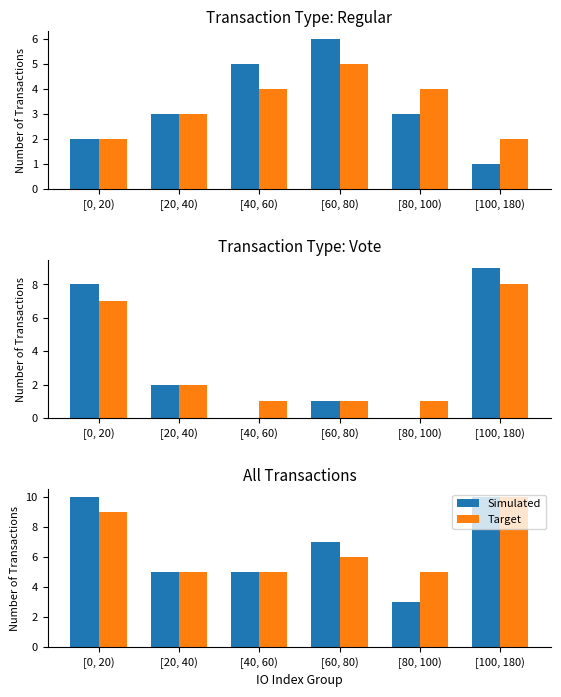

Between [40, 60) and [100, 180), which series saw the biggest shift?

Simulated